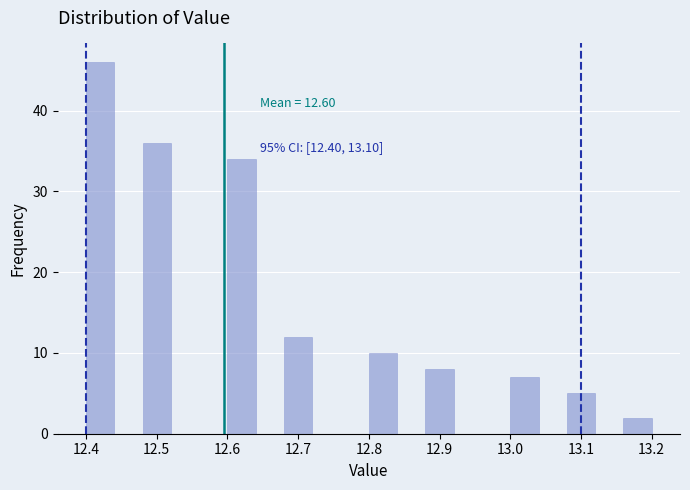

Over which range of the x-axis is the bar tallest?

12.40 to 12.44